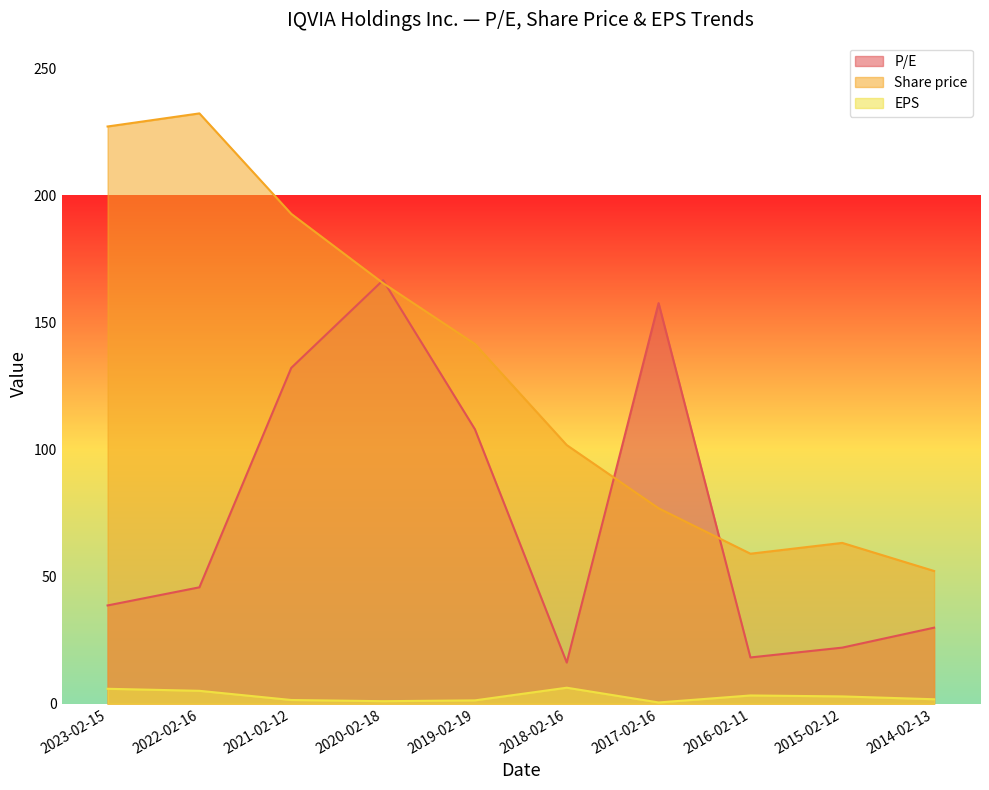

At 2023-02-15, list the series in order from smallest to largest.

EPS, P/E, Share price